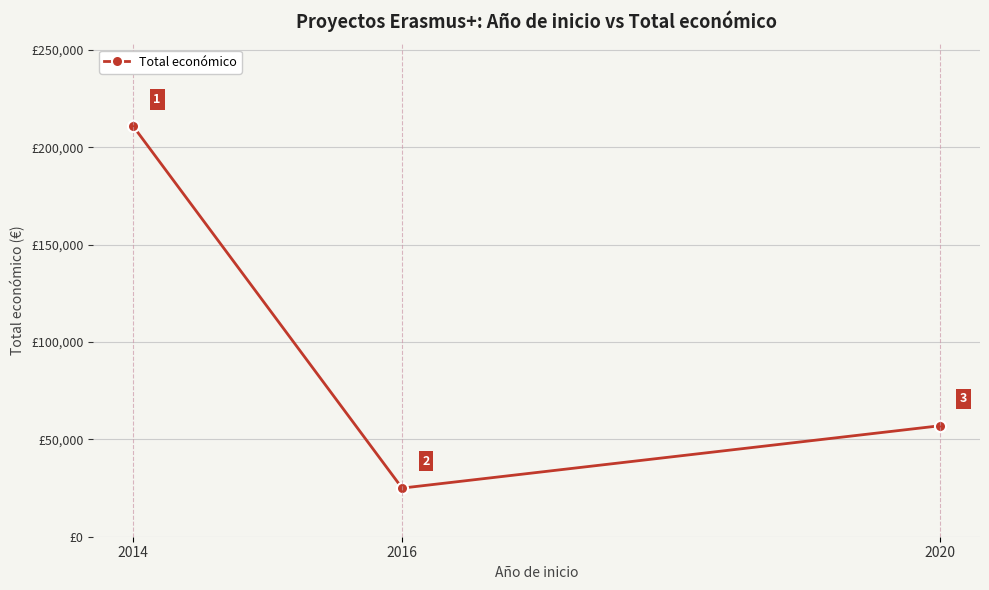

Which has a higher value, 2020 or 2016?

2020